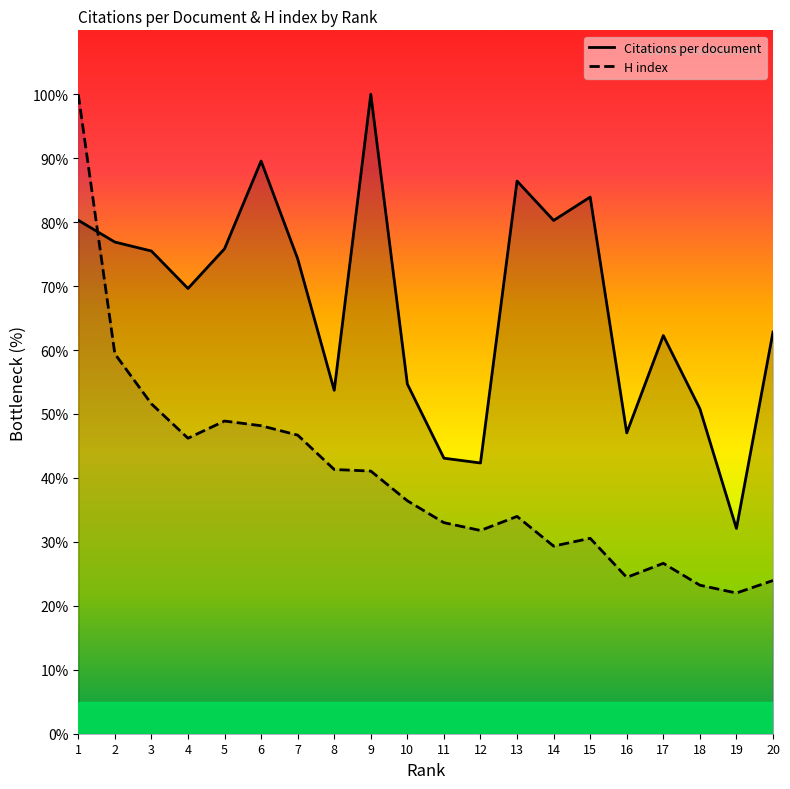

How many lines are shown in the chart?

2